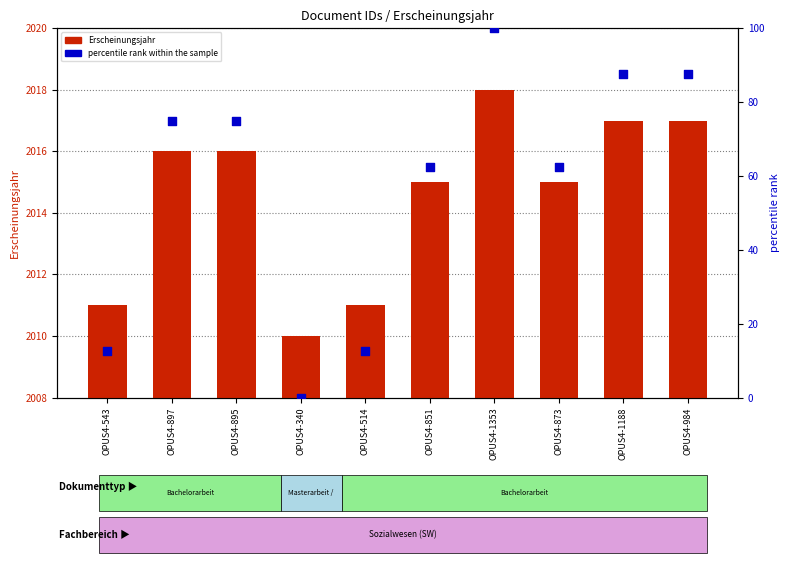

What are all the series names shown in the legend?

Erscheinungsjahr, percentile rank within the sample